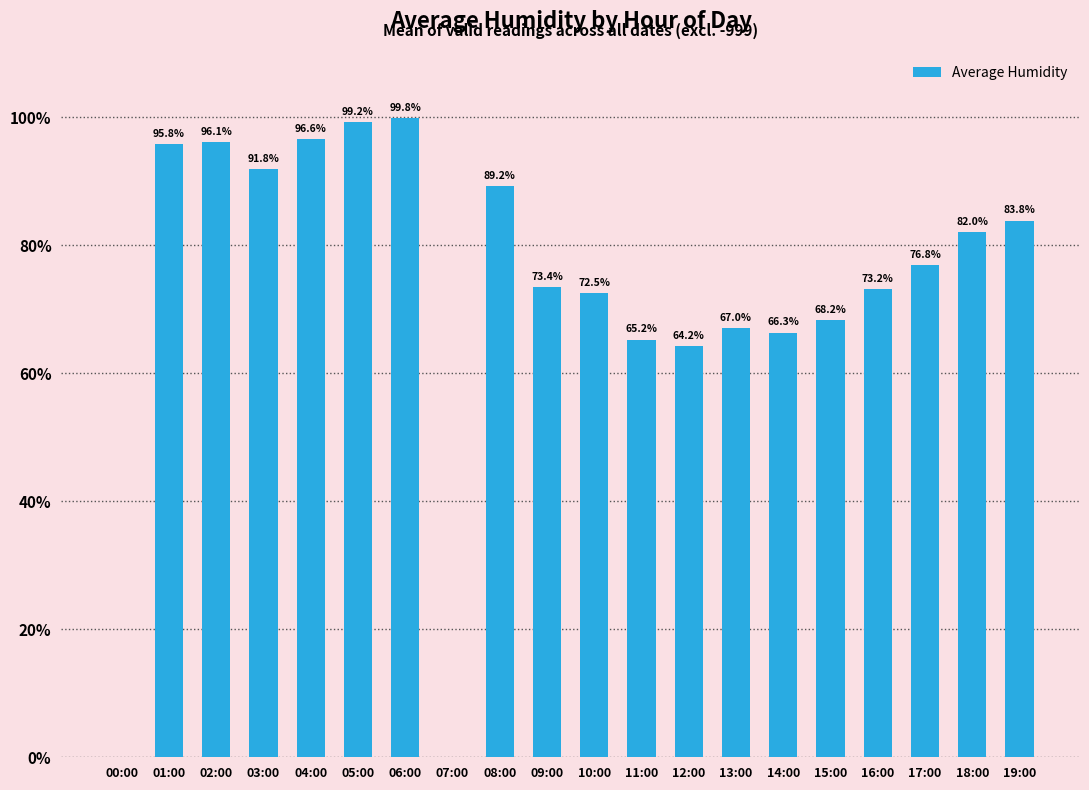

What is the approximate value at 18:00?

82.0